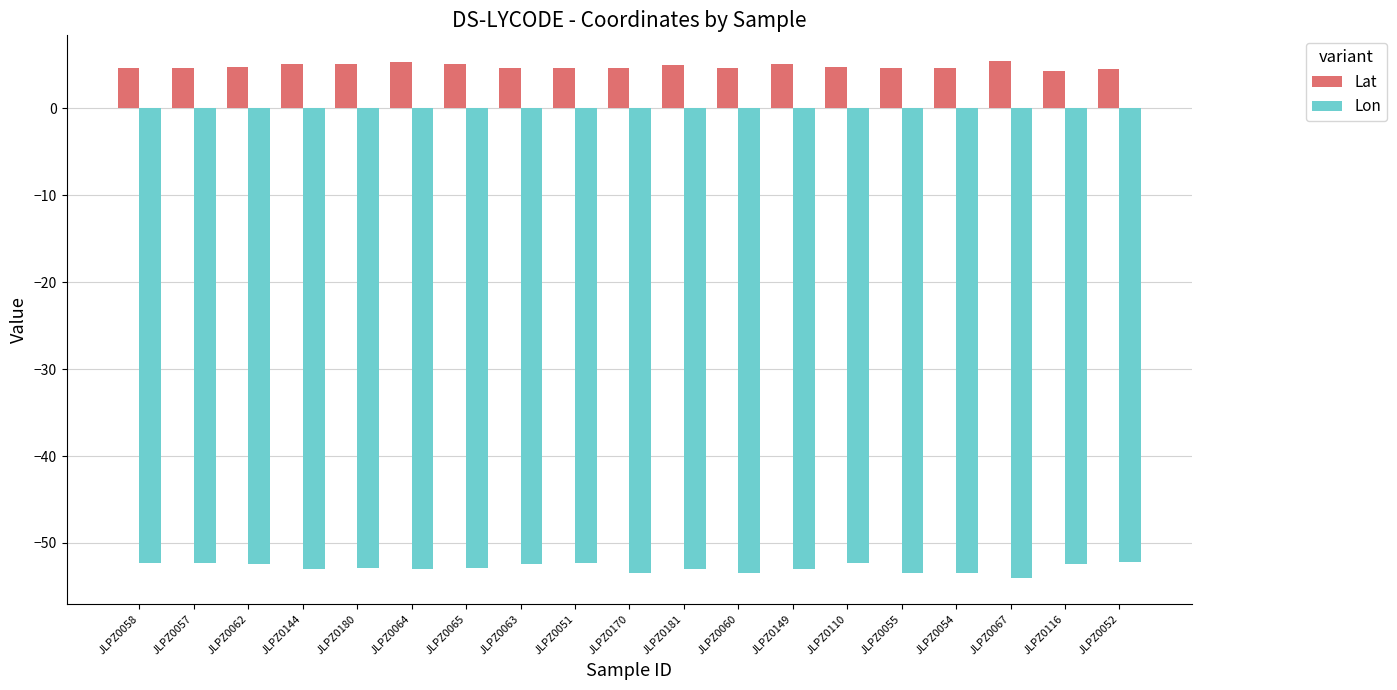

What is the sum of all Lat values?

91.4